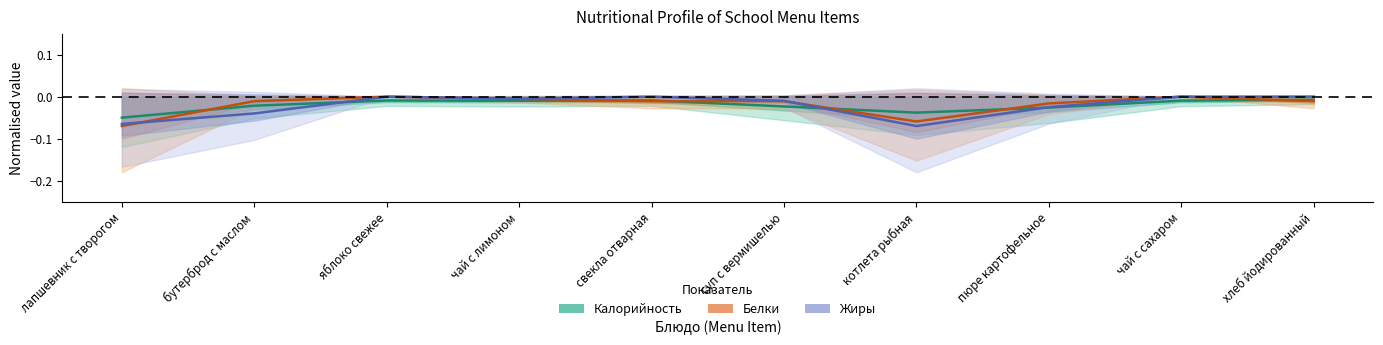

How many lines are shown in the chart?

3